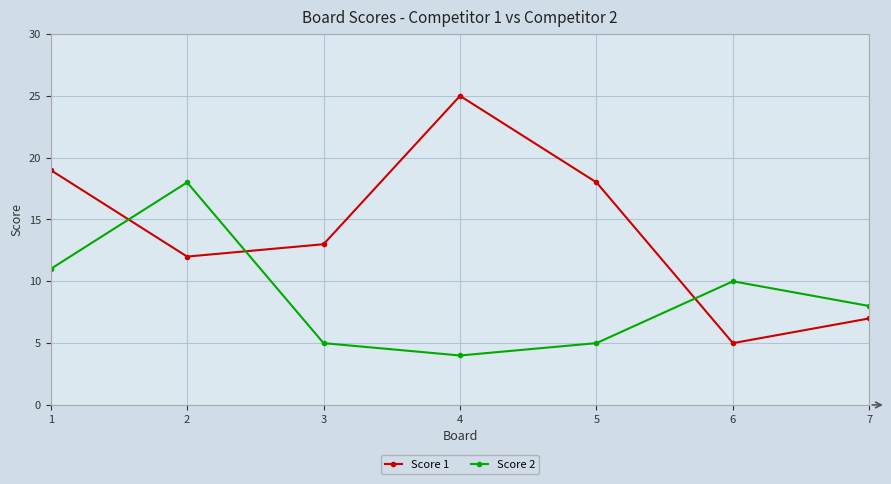

The Score 2 series shows 5 at 5. True or false?

True